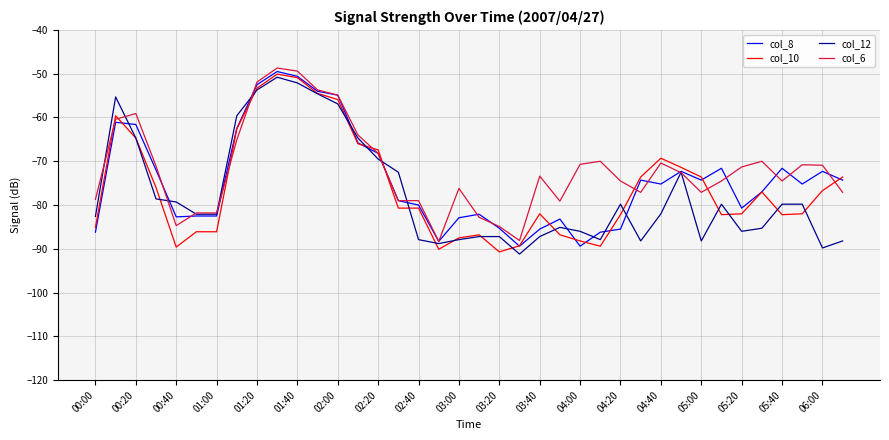

Which series has the largest total across all categories?

col_6